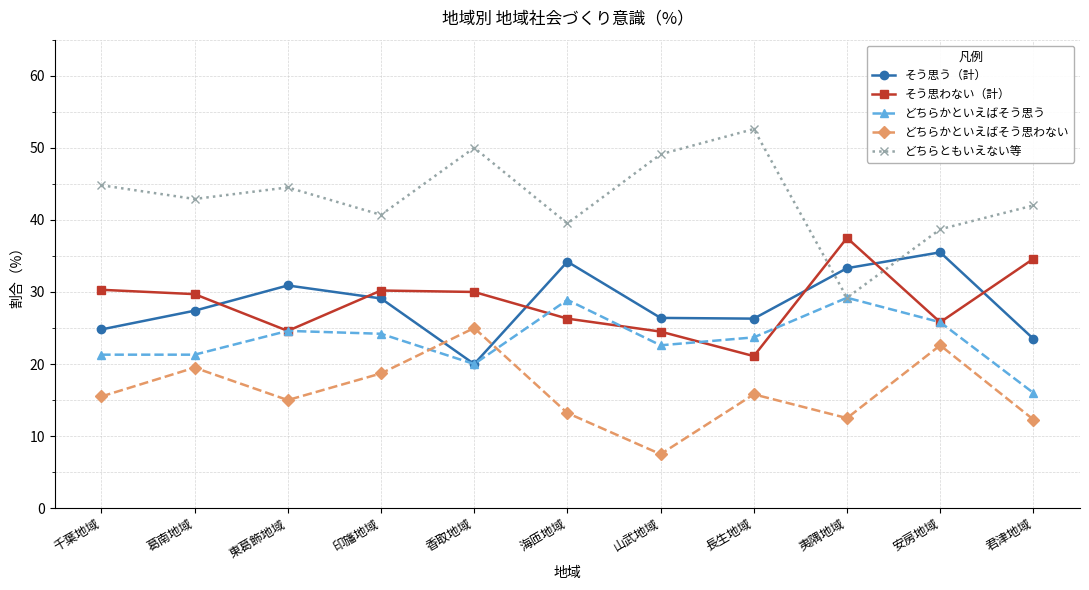

Between which two adjacent categories do そう思う（計） and どちらかといえばそう思わない first intersect?

印旛地域 and 香取地域